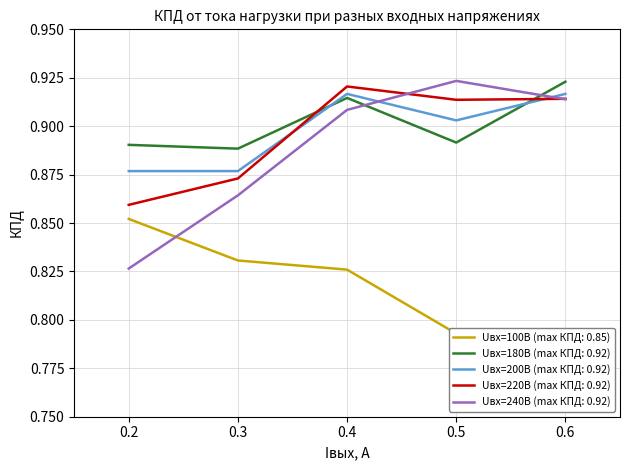

True or false: Uвх=100В and Uвх=200В cross at least once.

False